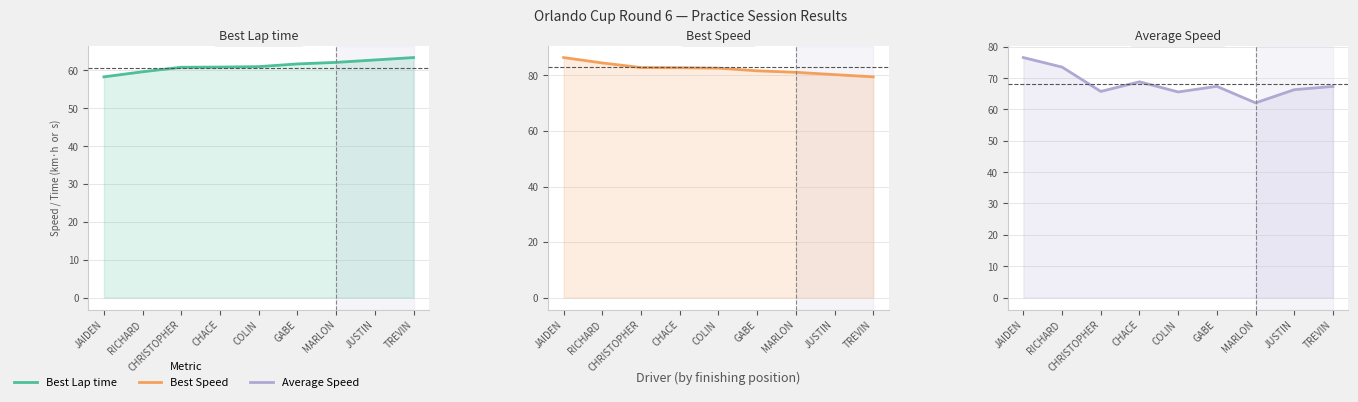

How many interior local valleys does the Average Speed series have?

3